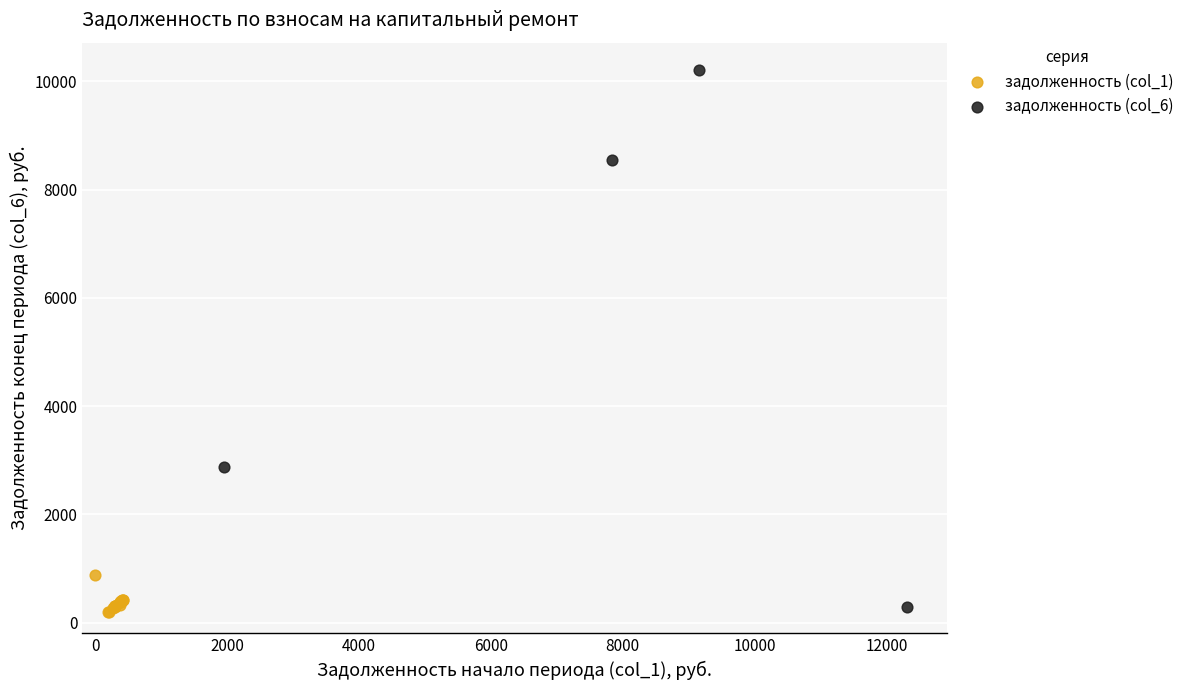

Which series has the largest Y range (max minus min)?

задолженность (col_6)